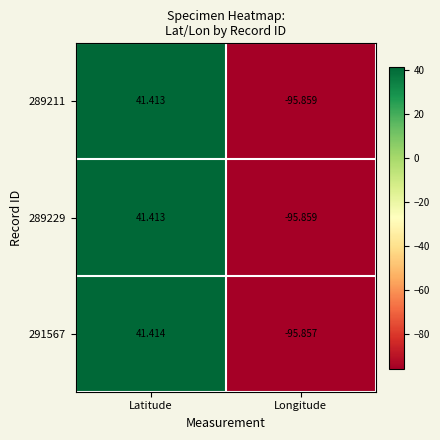

Which category has the lowest value in the 289229 series?

Longitude